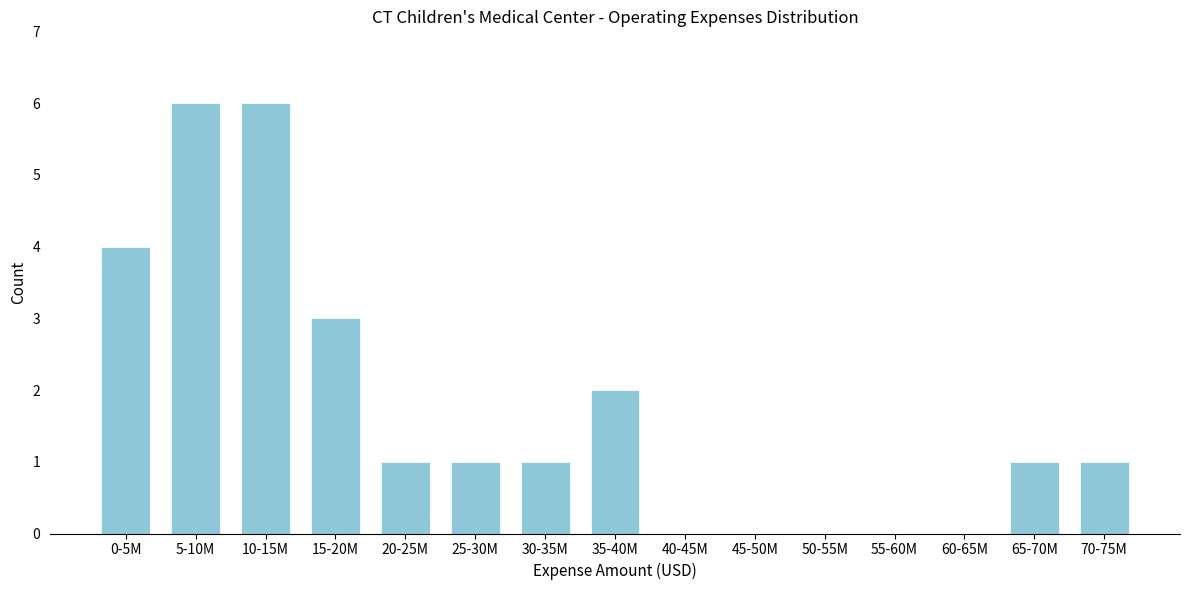

Reading left to right, what are all the values shown in this chart?

0-5M=4	5-10M=6	10-15M=6	15-20M=3	20-25M=1	25-30M=1	30-35M=1	35-40M=2	40-45M=0	45-50M=0	50-55M=0	55-60M=0	60-65M=0	65-70M=1	70-75M=1